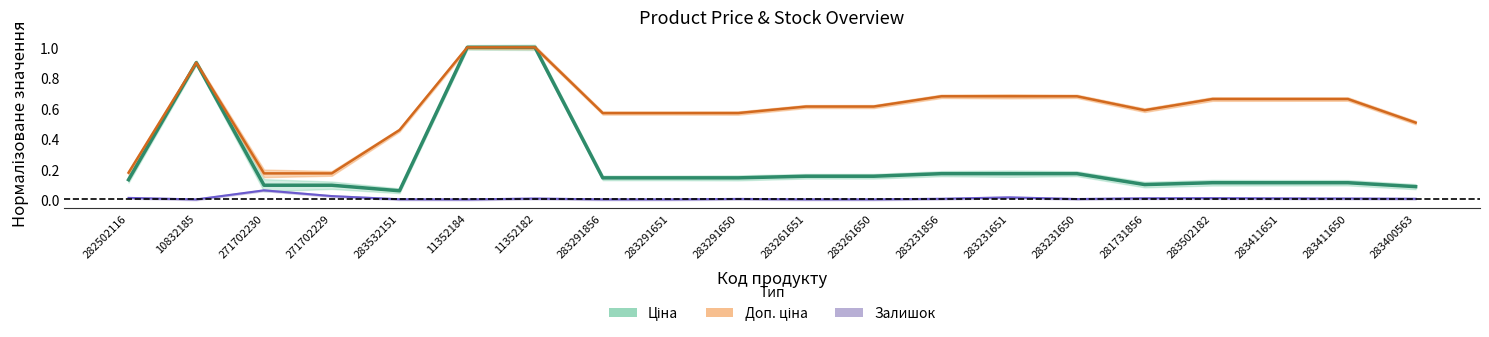

How many lines are shown in the chart?

3